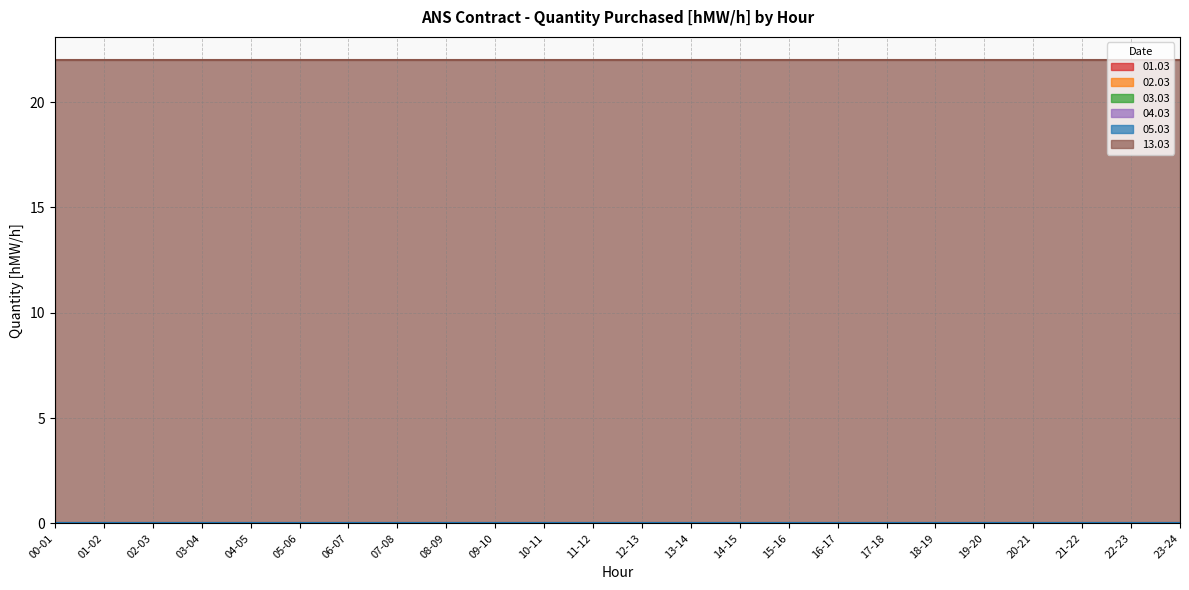

Between 23-24 and 17-18, which is larger?

23-24